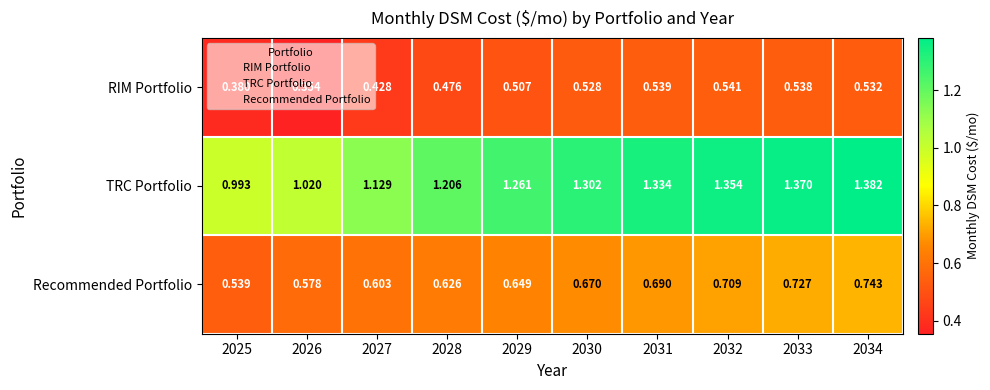

At how many categories does at least one series exceed 0?

10